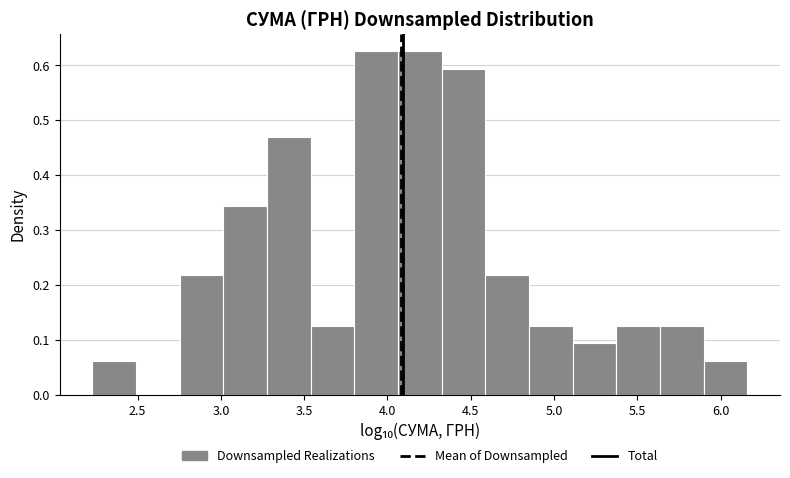

Reading left to right, transcribe this chart: for each bar, give the range it covers on the x-axis and its height. Neither the bar edges nor the heights are printed on the chart, so give them approximately, as read against the axes.

2.25 to 2.50: 0.06
2.50 to 2.75: 0
2.75 to 3.00: 0.22
3.00 to 3.30: 0.34
3.30 to 3.55: 0.47
3.55 to 3.80: 0.13
3.80 to 4.05: 0.63
4.05 to 4.35: 0.63
4.35 to 4.60: 0.59
4.60 to 4.85: 0.22
4.85 to 5.10: 0.13
5.10 to 5.35: 0.09
5.35 to 5.65: 0.13
5.65 to 5.90: 0.13
5.90 to 6.15: 0.06